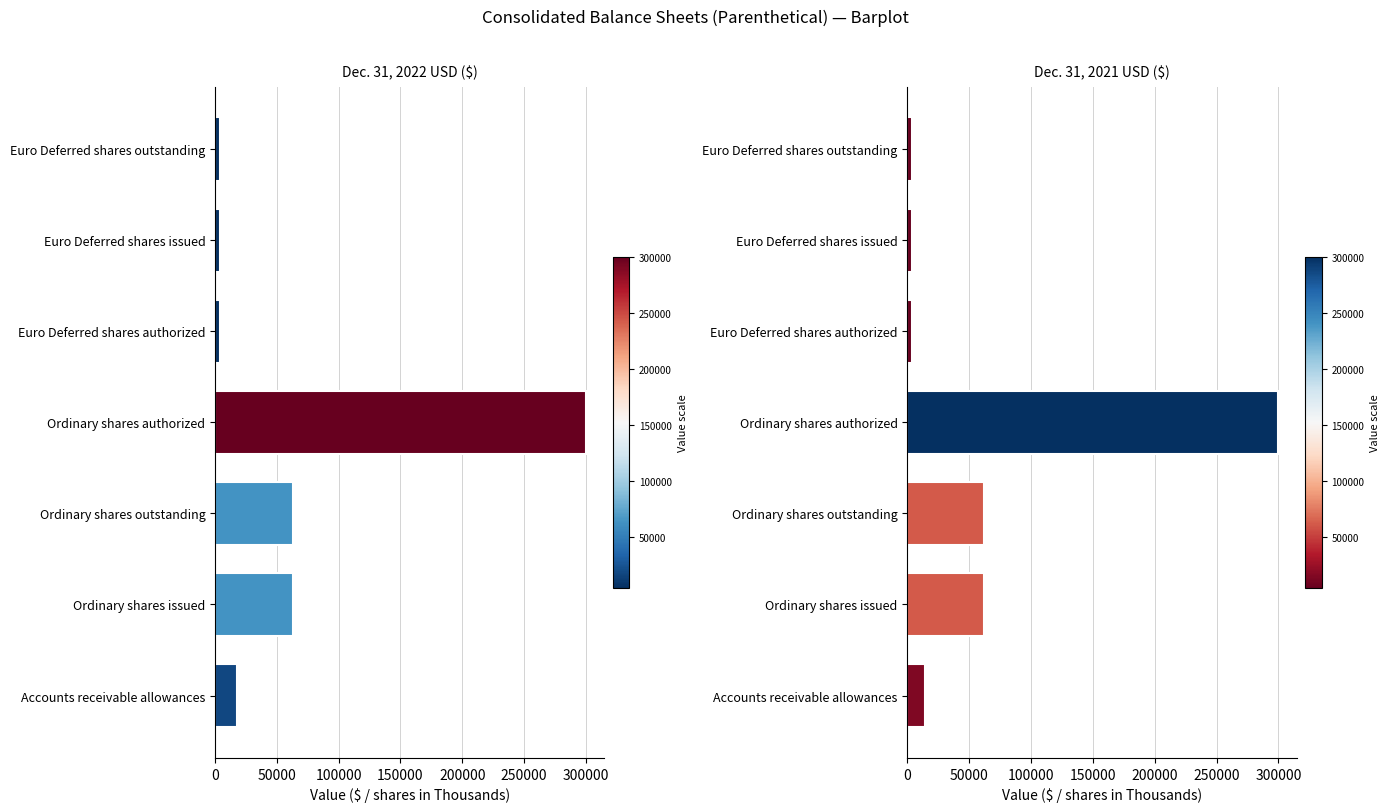

The Dec. 31, 2021 USD ($) series shows 300000 at Ordinary shares authorized. True or false?

True